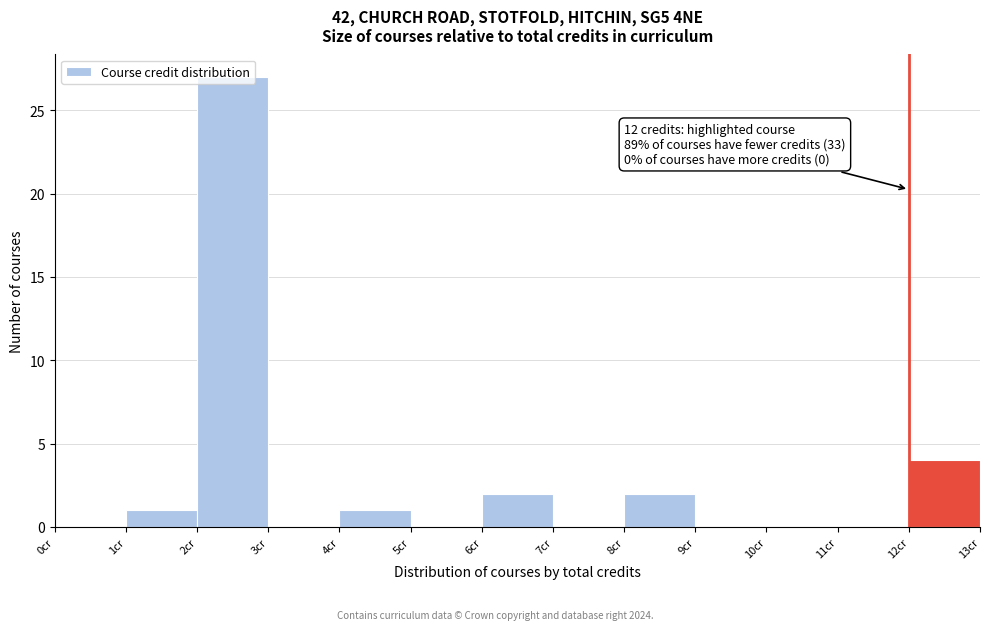

Over which range of the x-axis is the bar tallest?

2 to 3